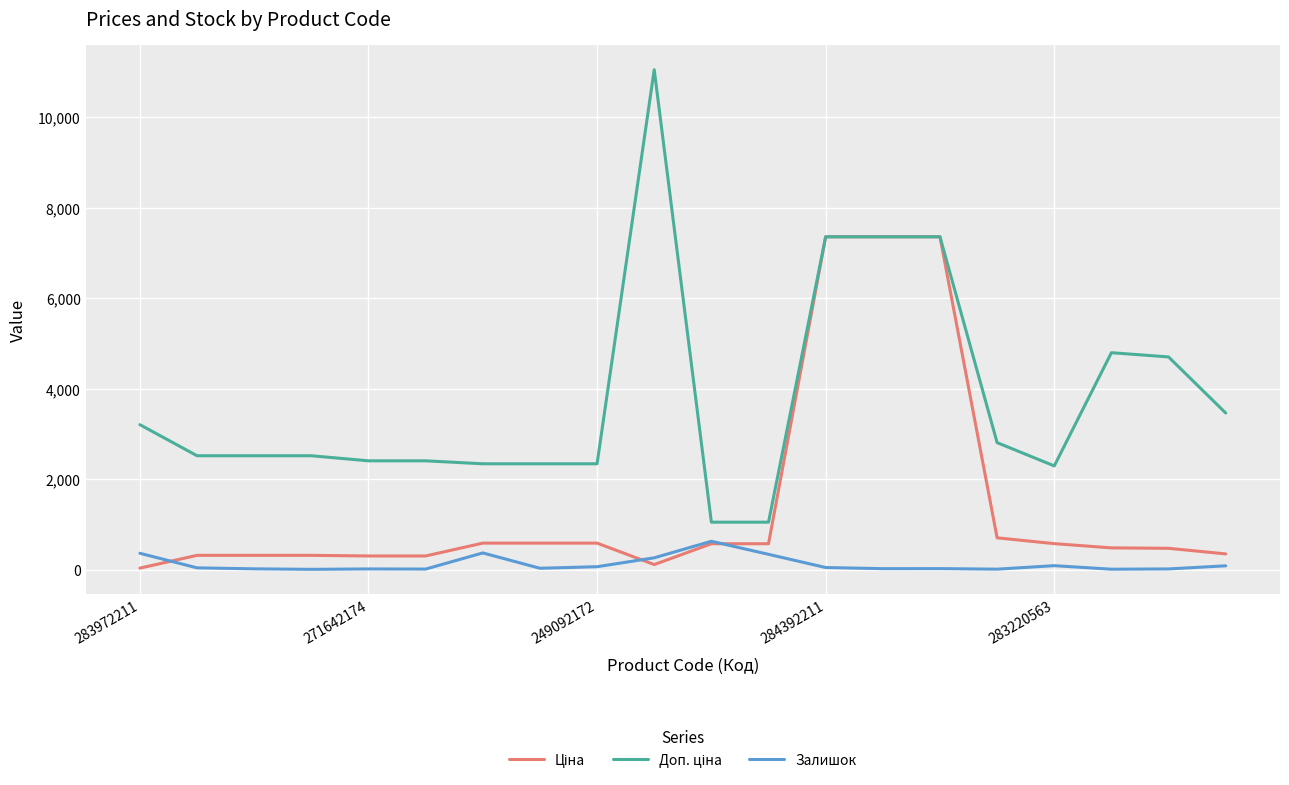

What is the difference between the maximum and minimum values in the Ціна series?

7328.1